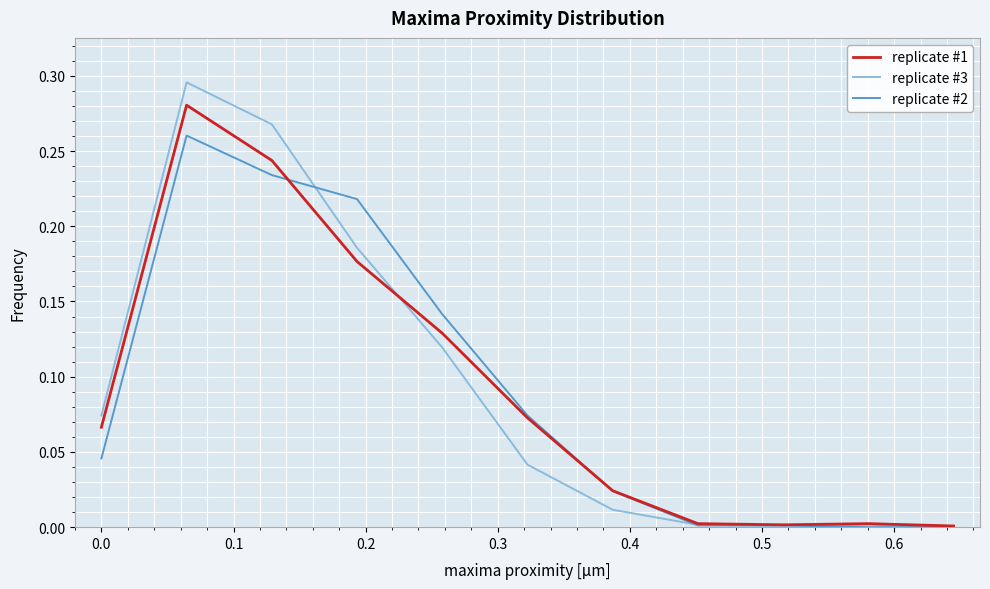

Which series has the widest spread of values?

replicate #3